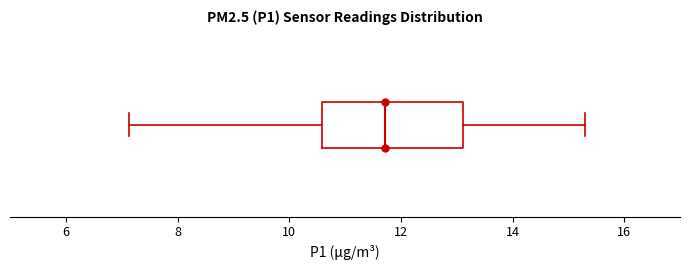

Where does the right whisker of the box end on the x-axis? The values are not printed on the chart, so give them approximately, as read against the axis.

15.4